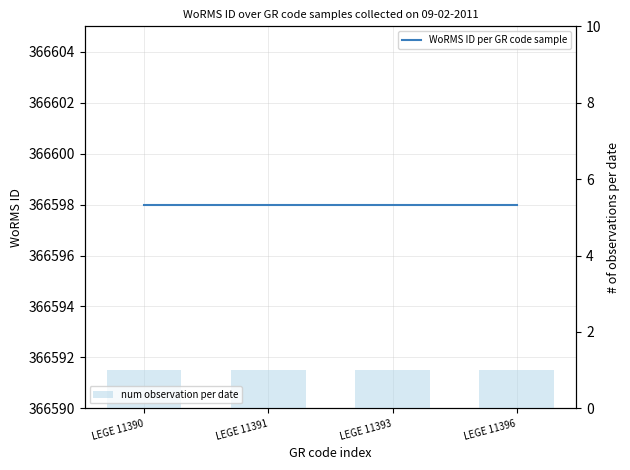

What is the difference between the highest and lowest values at LEGE 11391?

366597